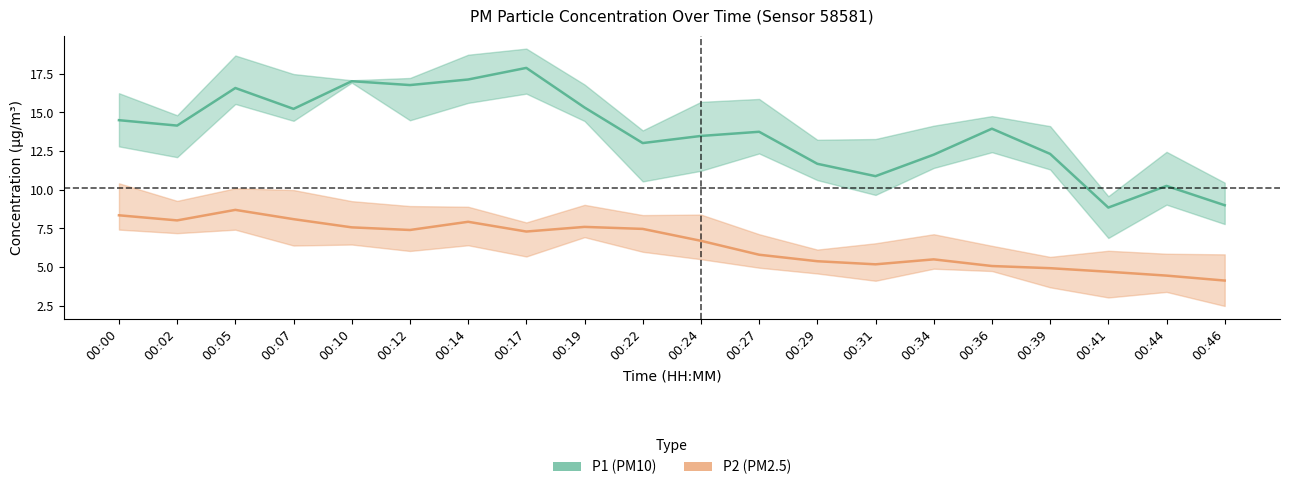

At which label is P1 (PM10) closest to 13?

00:22